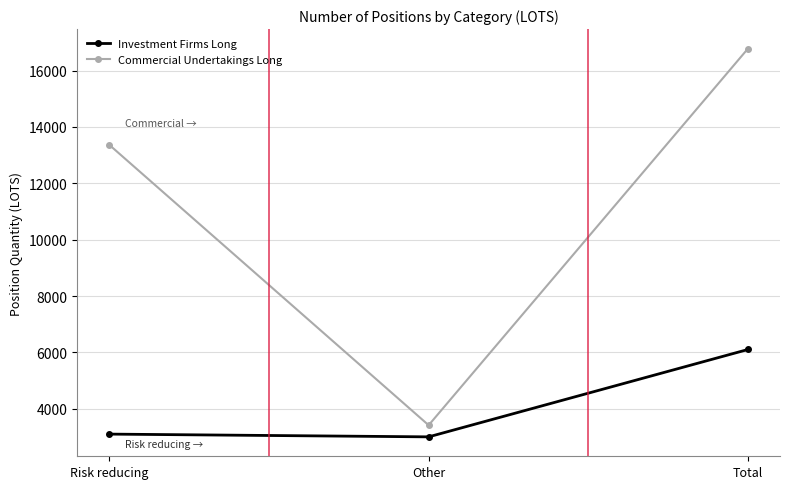

Which series changed the most between Risk reducing and Other?

Commercial Undertakings Long